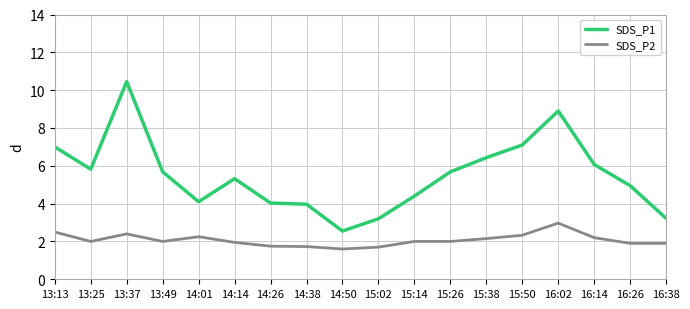

What is the sum of the SDS_P1 values at 13:13 and 15:38?

13.4